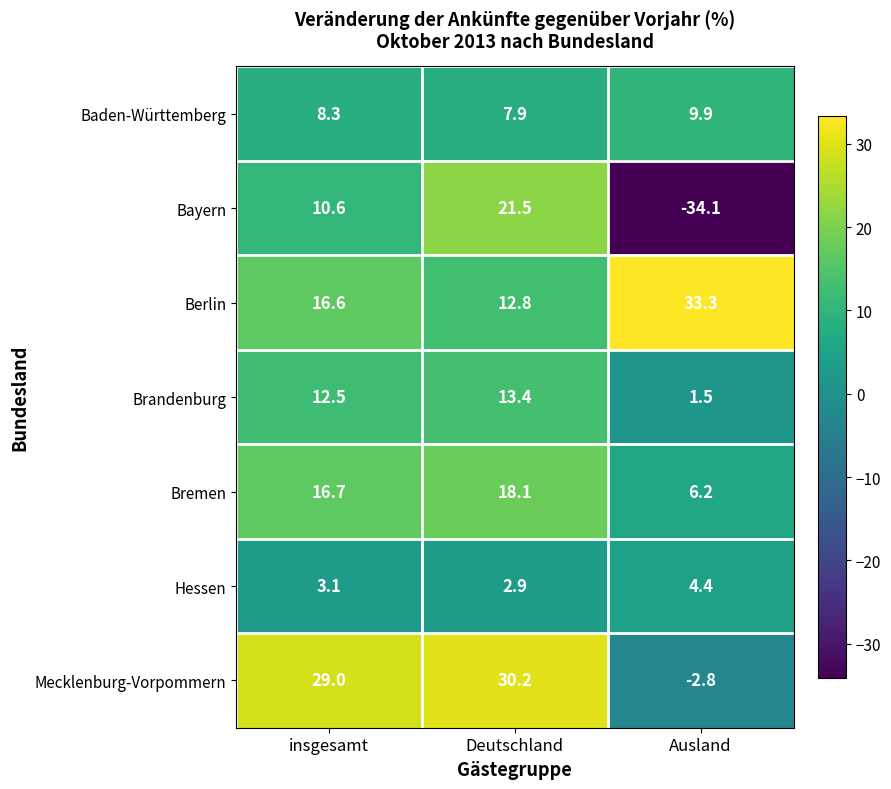

Between insgesamt and Ausland, which series saw the biggest shift?

Bayern